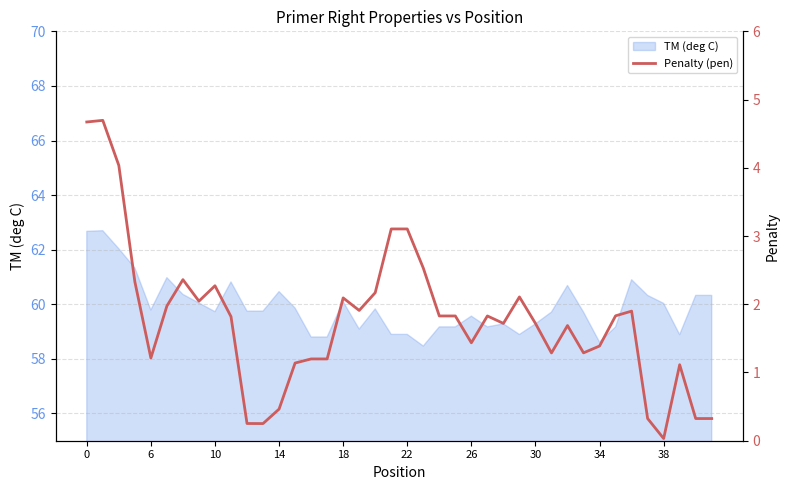

What is the difference between the maximum and minimum values?

4.7